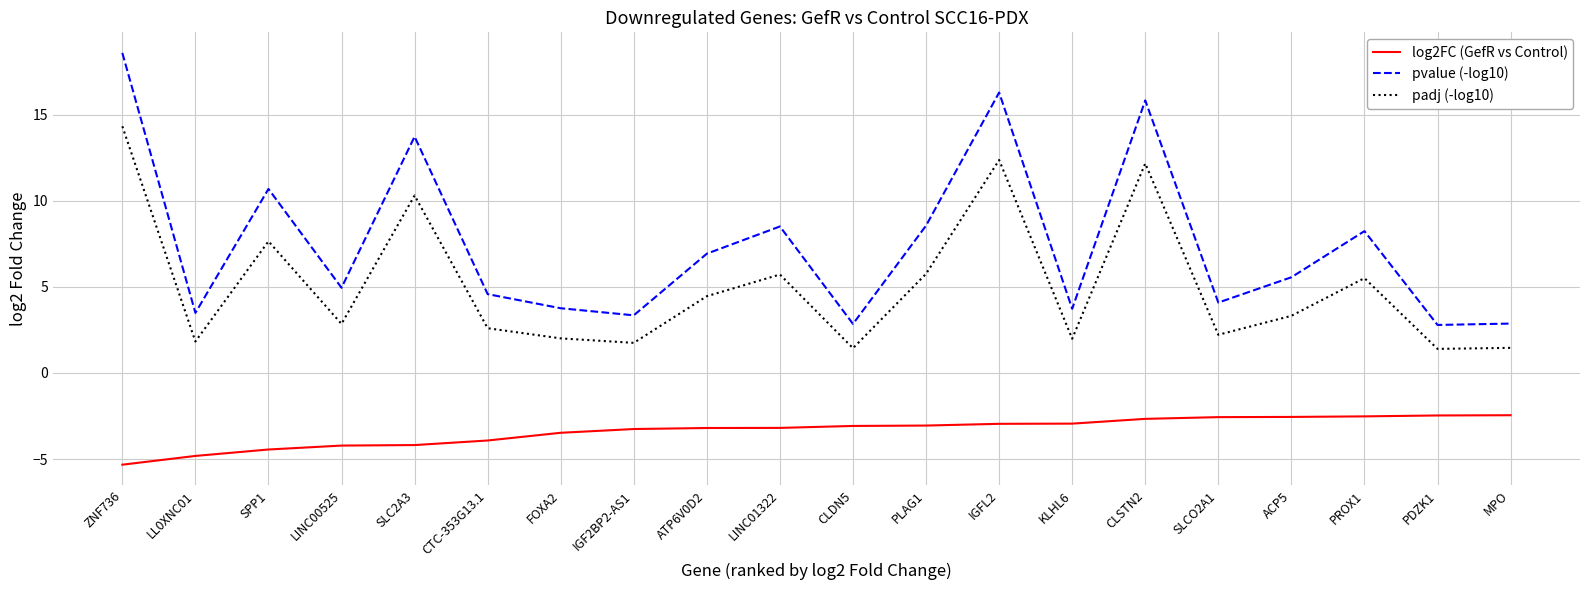

At PROX1, list the series in order from largest to smallest.

pvalue (-log10), padj (-log10), log2FC (GefR vs Control)